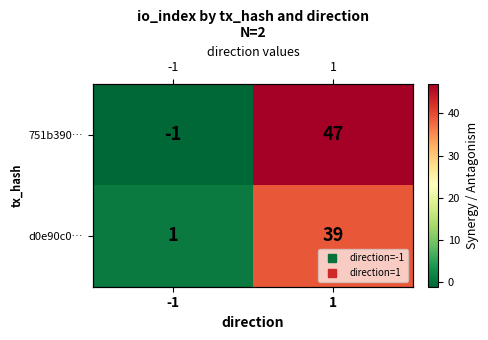

Where is 751b390… nearest to the value 23?

-1